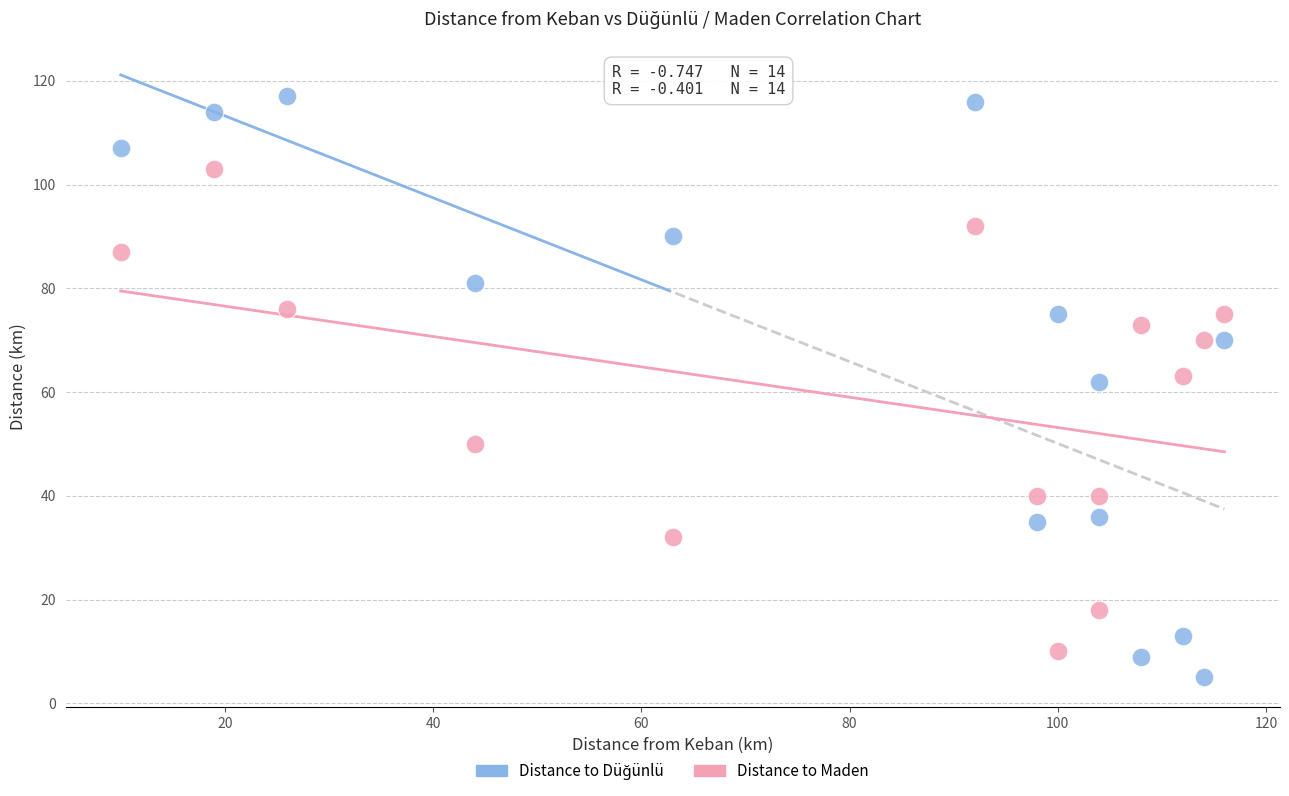

Across all data points, what is the range of X values (max minus min)?

106